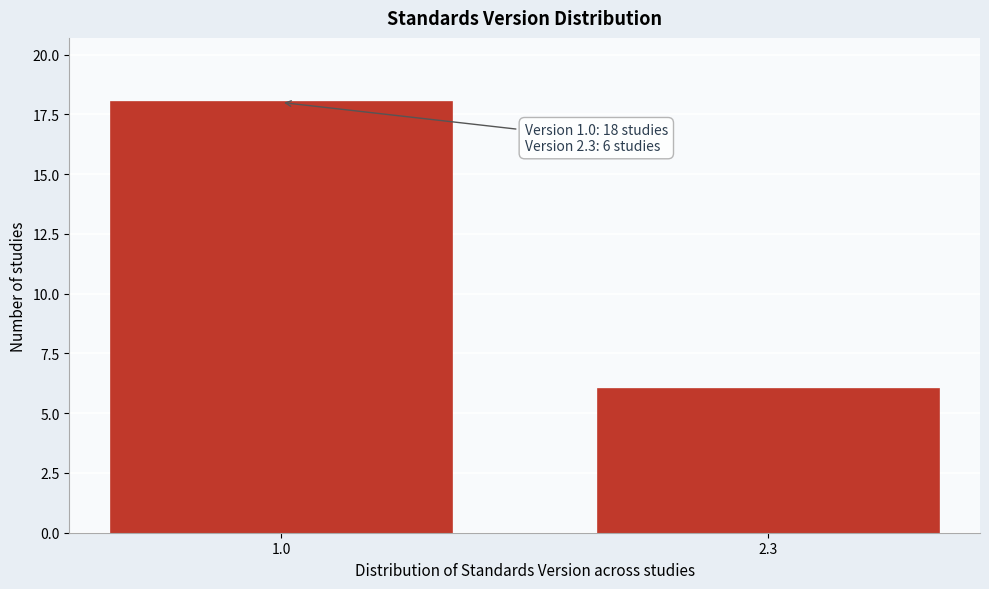

Reading left to right, extract all data points from this chart.

18	6